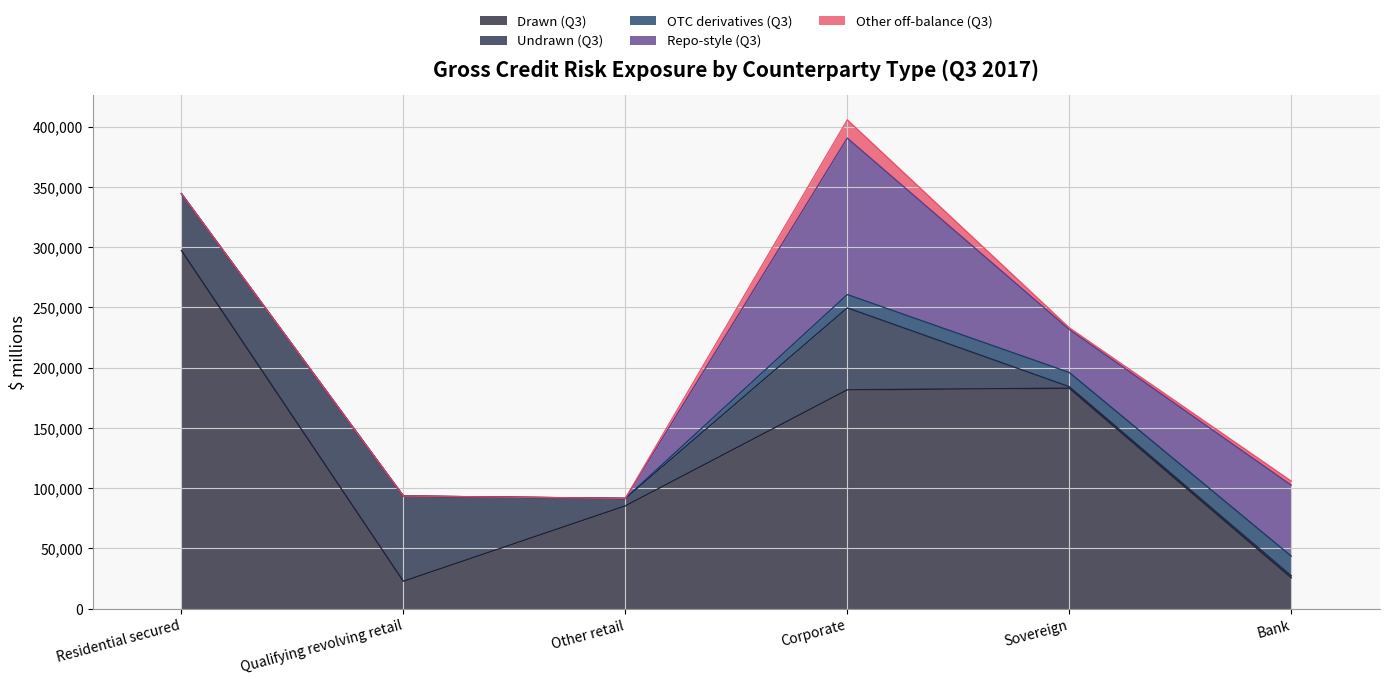

Between Sovereign and Residential secured, which is larger?

Residential secured